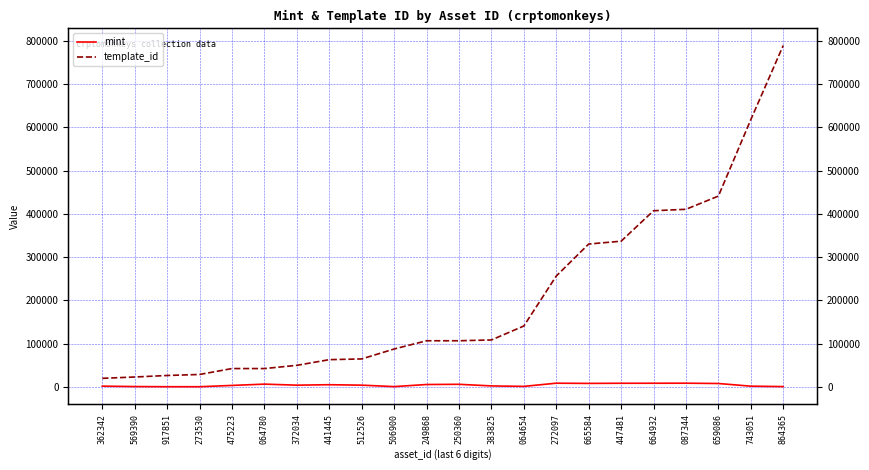

How many interior local peaks does the mint series have?

5